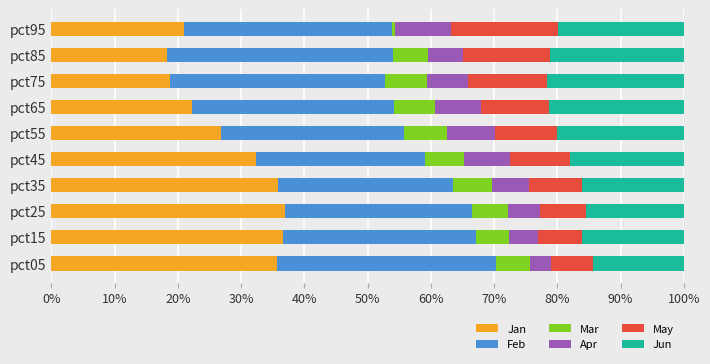

True or false: Jan has a value of 37.7 at pct65.

False